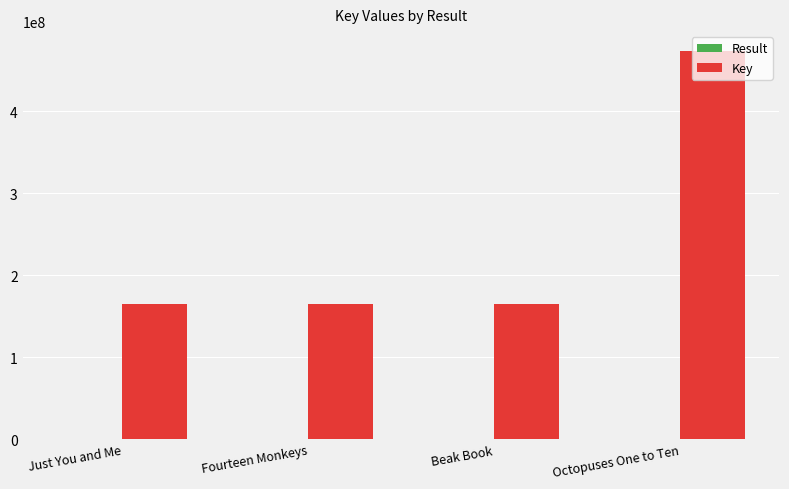

How many distinct data groups are displayed?

2